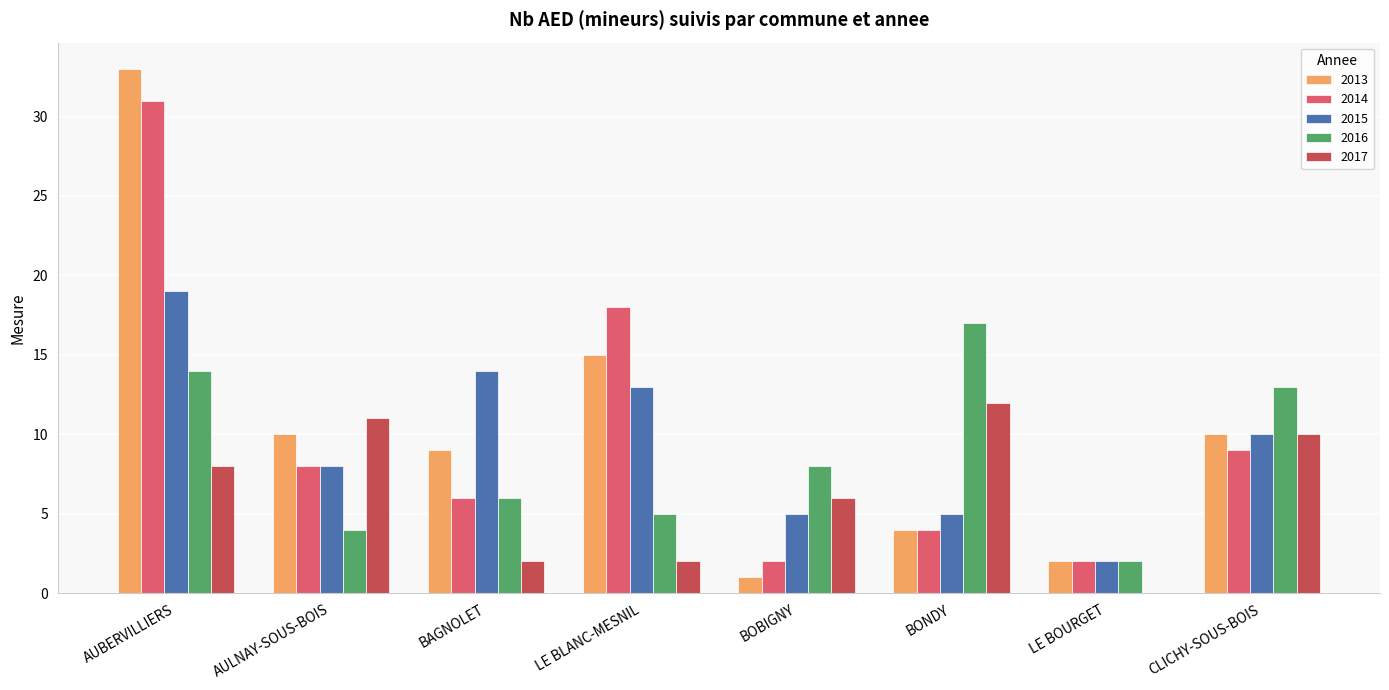

Is the value of 2014 at BONDY greater than the value of 2016 at CLICHY-SOUS-BOIS?

No